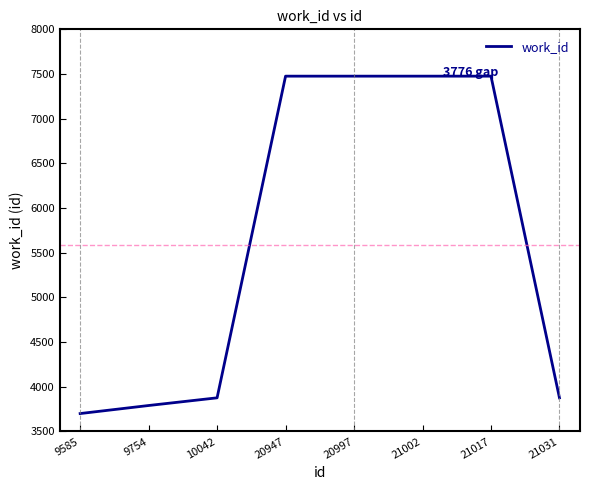

What is the difference between the values at 9585 and 20947?

3776